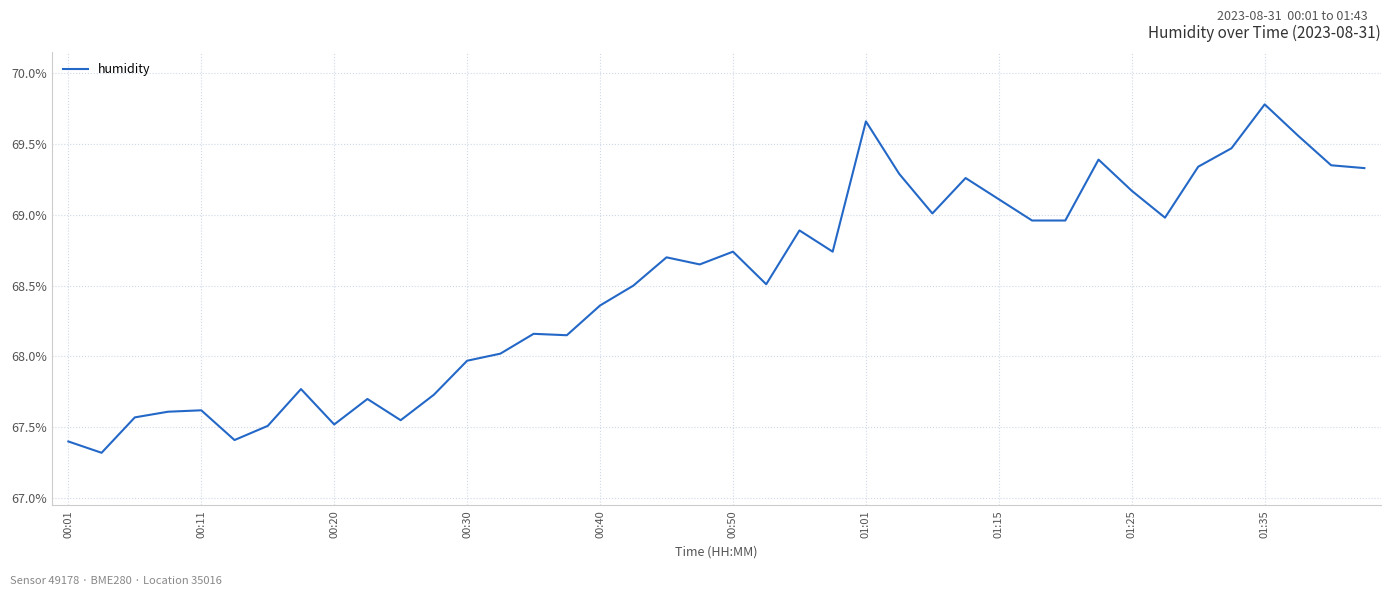

What is the difference between the maximum and minimum values?

2.5